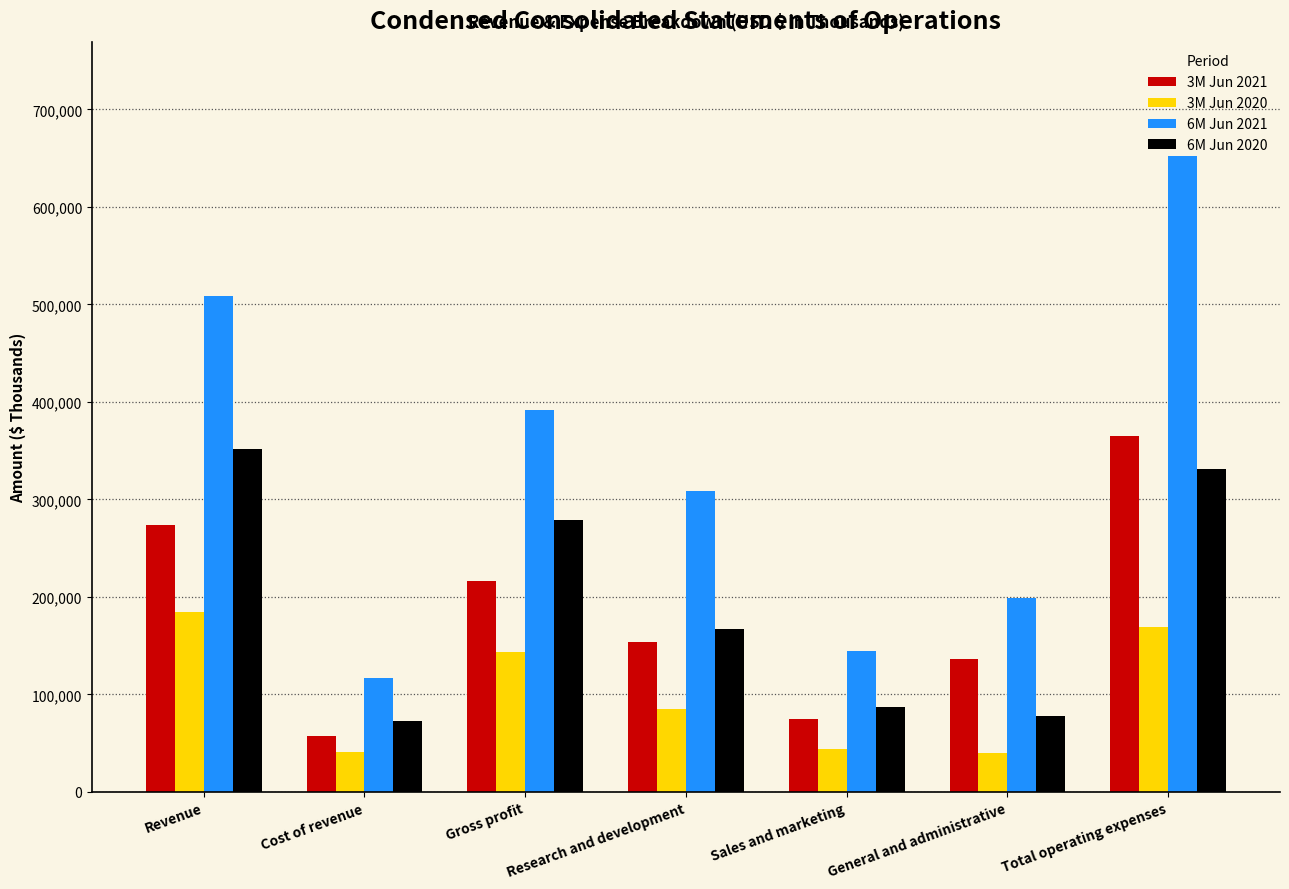

What is the label of the 3rd bar from the left?

Gross profit